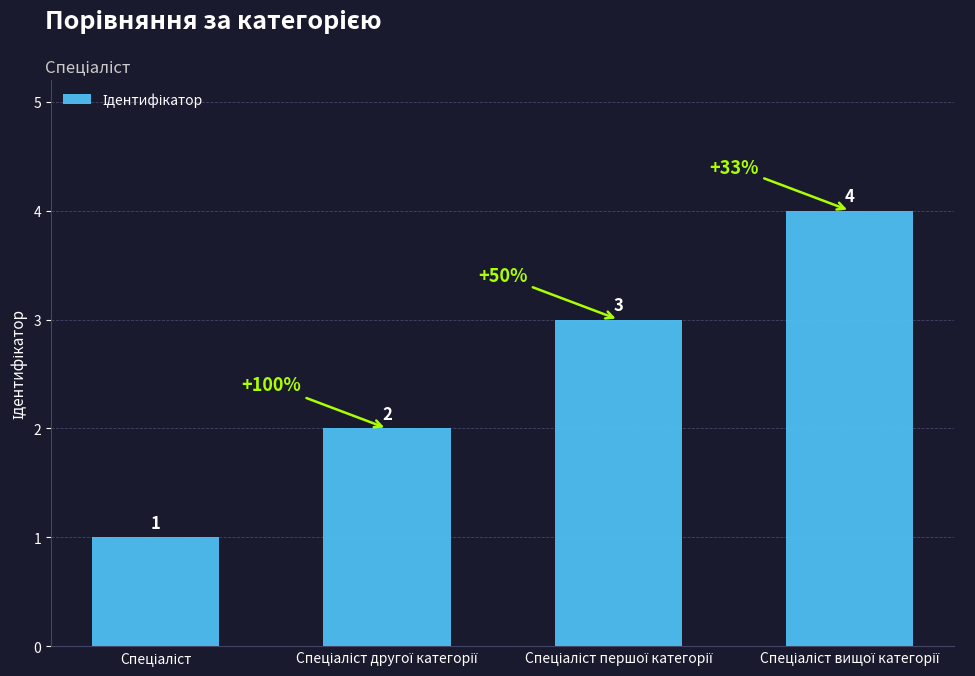

How many values are between 2 and 4?

3